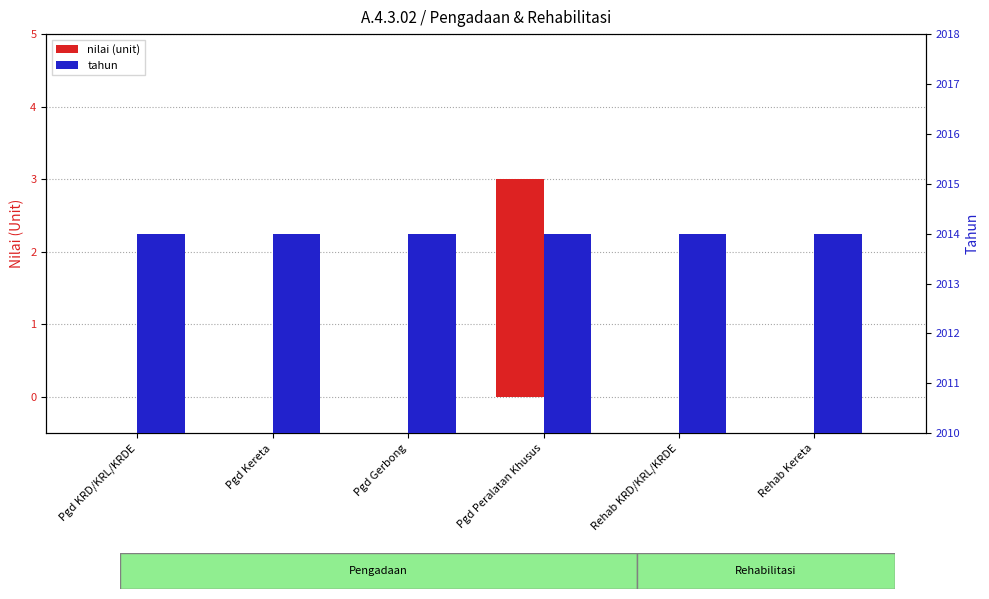

How many distinct data groups are displayed?

2